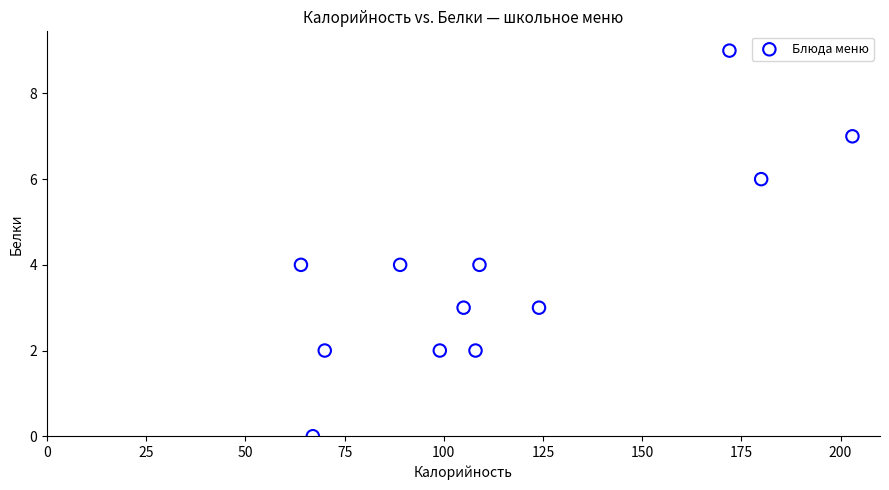

What is the average X value?

116